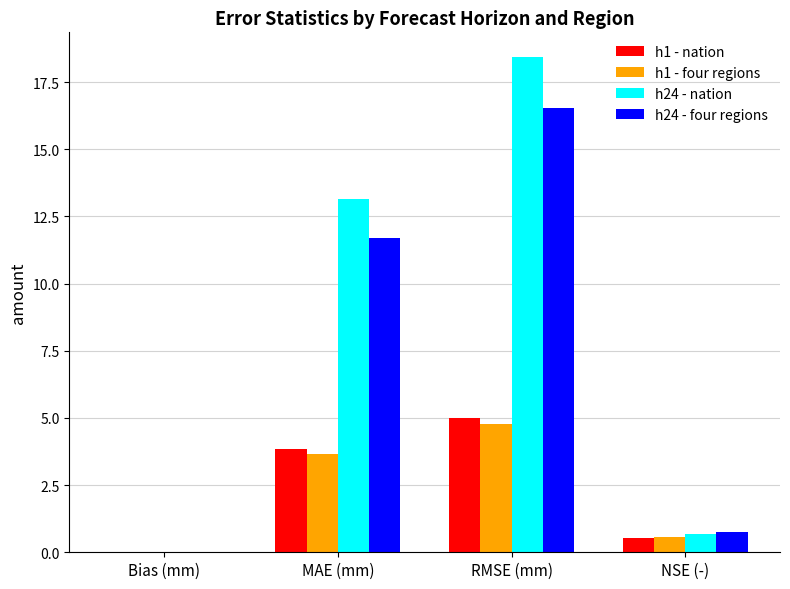

Is the value of h1 - four regions at Bias (mm) greater than the value of h1 - nation at MAE (mm)?

No